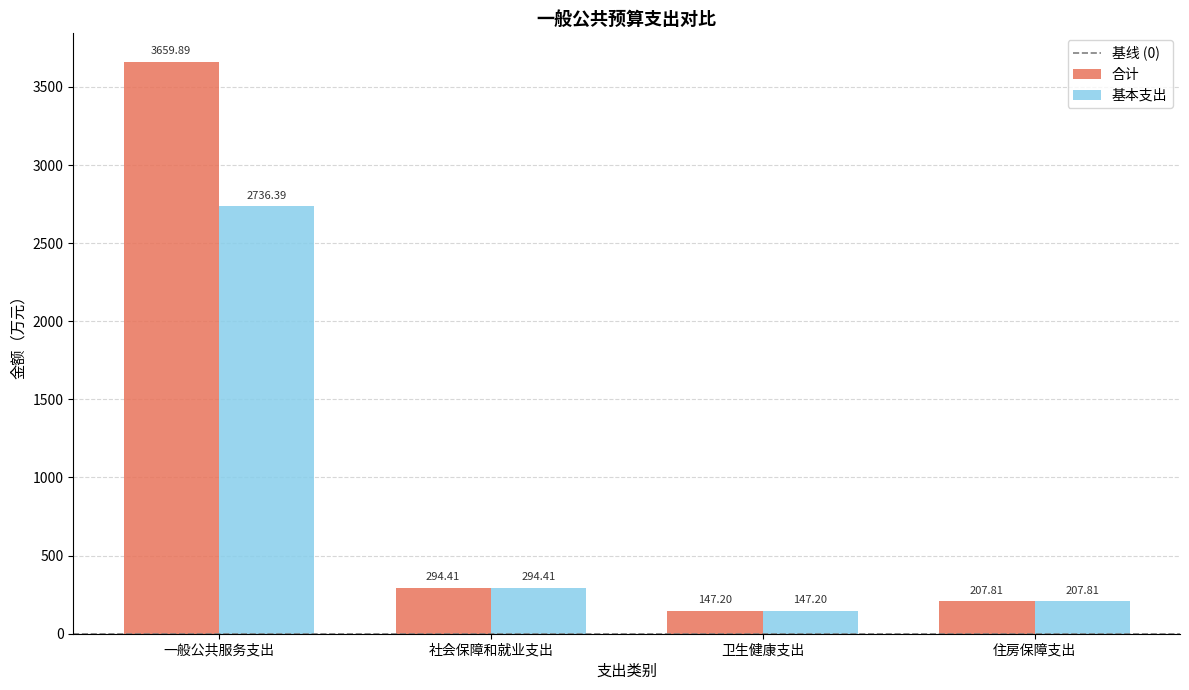

Reading left to right, extract all data points from this chart.

合计: 一般公共服务支出=3659.9	社会保障和就业支出=294.4	卫生健康支出=147.2	住房保障支出=207.8
基本支出: 一般公共服务支出=2736.4	社会保障和就业支出=294.4	卫生健康支出=147.2	住房保障支出=207.8